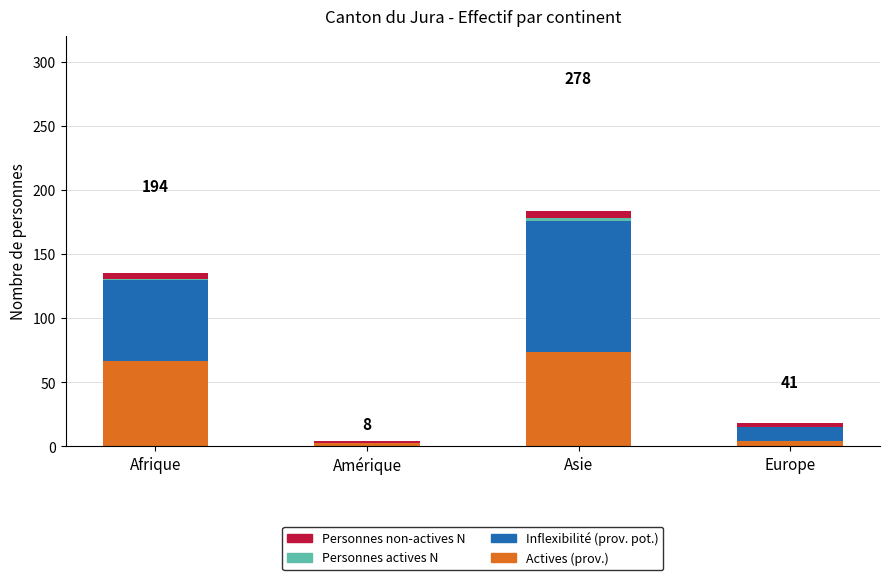

Is it true that Actives (prov.) equals 128 at Asie?

False